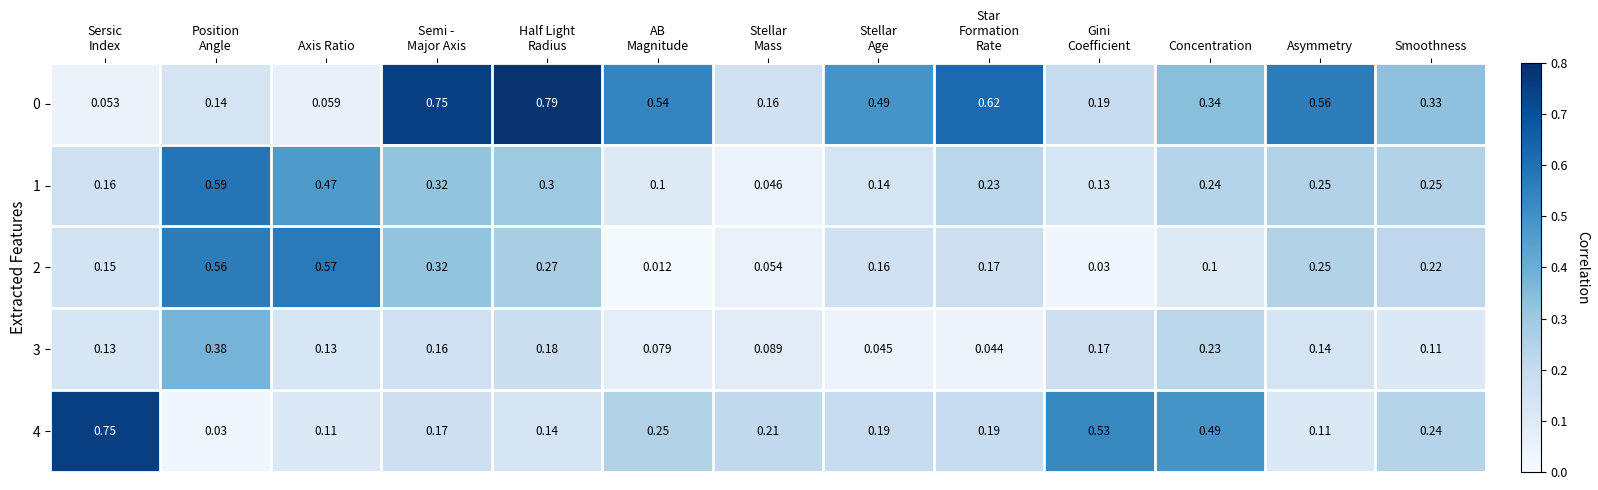

How many data points does each series have?

13